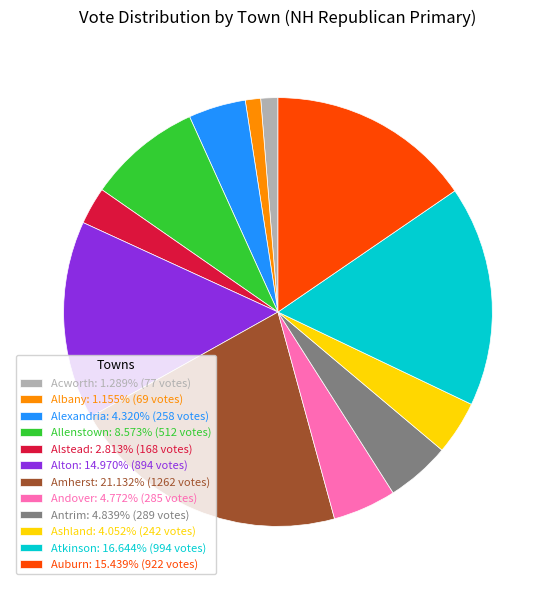

Count the number of slices in the pie.

12